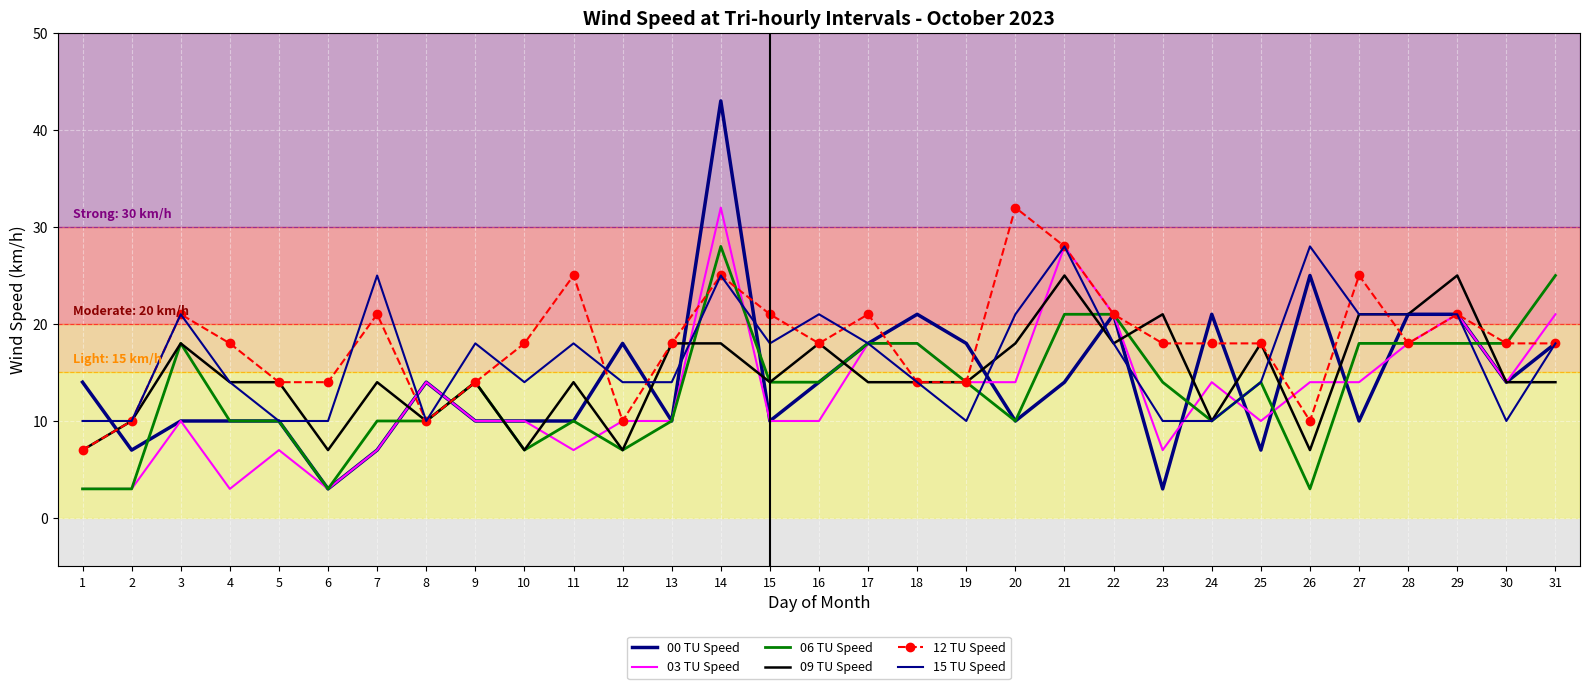

The value of 12 TU Speed at 4 is 8. True or false?

False